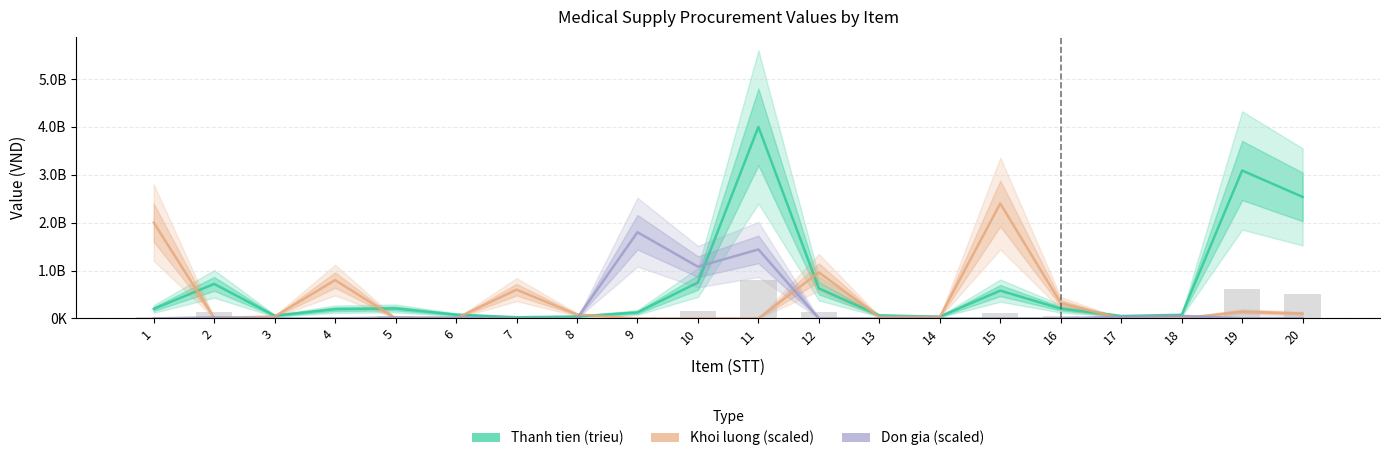

What is the average value of the Thanh tien (trieu) series?

682703250.0